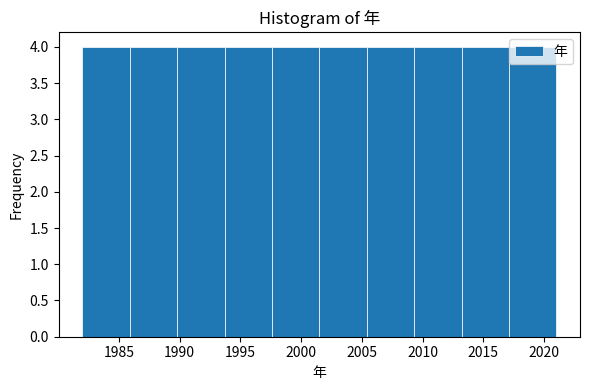

What is the height of the bar covering 1982.0 to 1985.9 on the x-axis? Neither the bar edges nor the heights are printed on the chart, so give them approximately, as read against the axes.

4